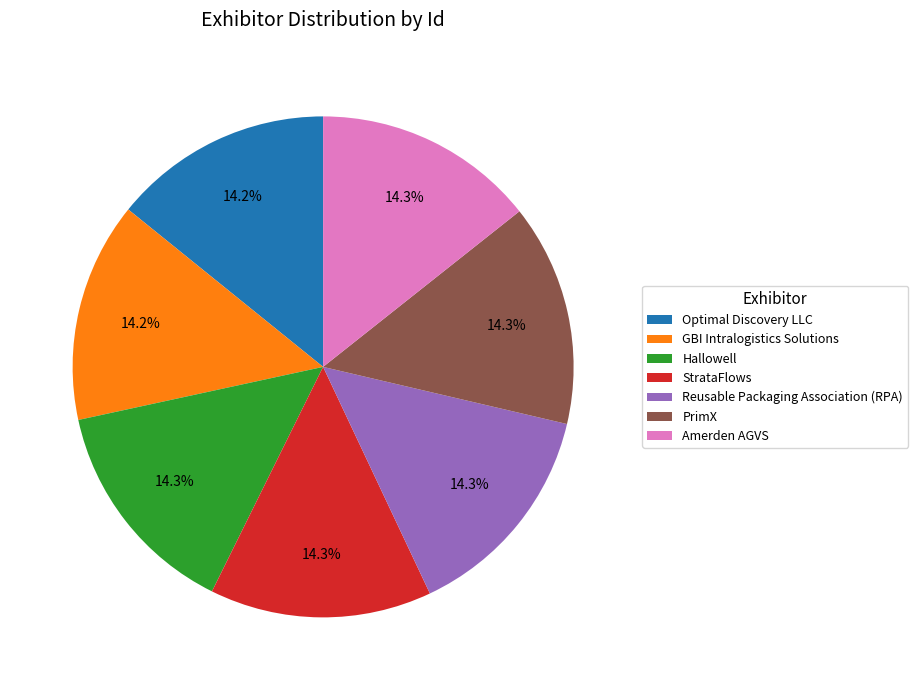

Approximately how many times larger is the value at Amerden AGVS compared to Optimal Discovery LLC?

1.0